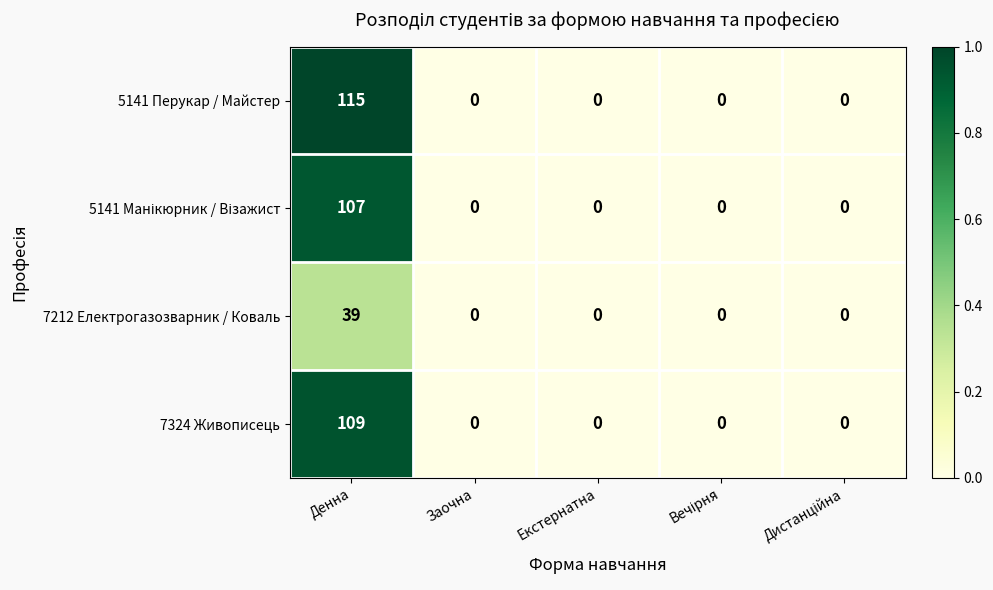

What is the maximum value for 7324 Живописець?

109